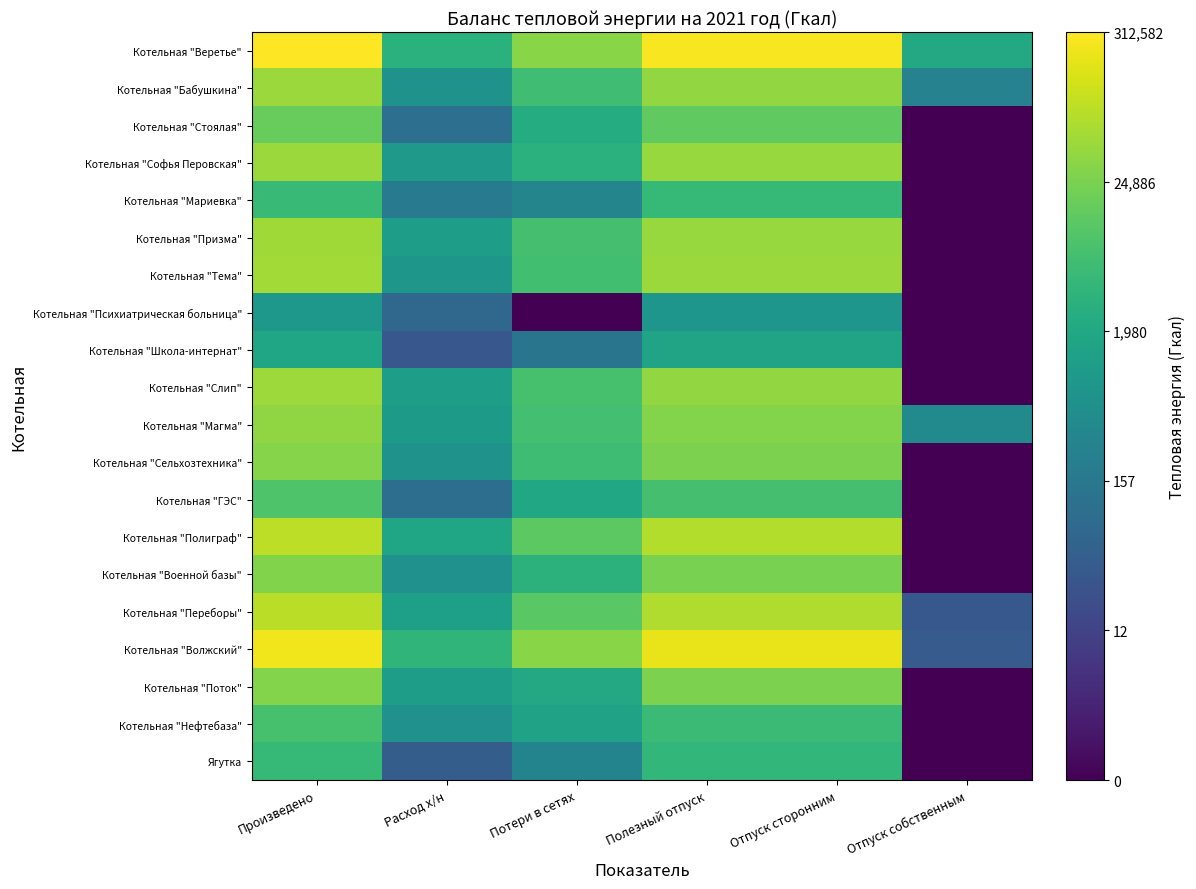

At how many categories does at least one series exceed 11?

3